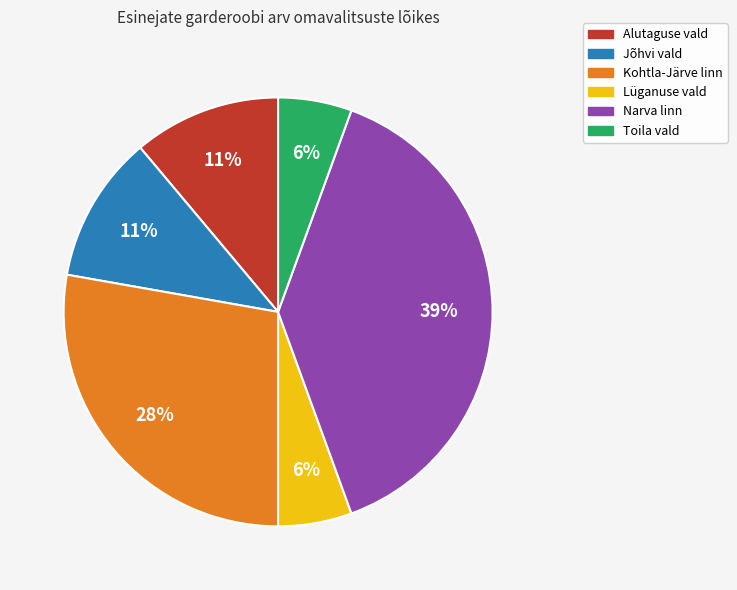

The Alutaguse vald slice represents 1% of the pie. True or false?

False